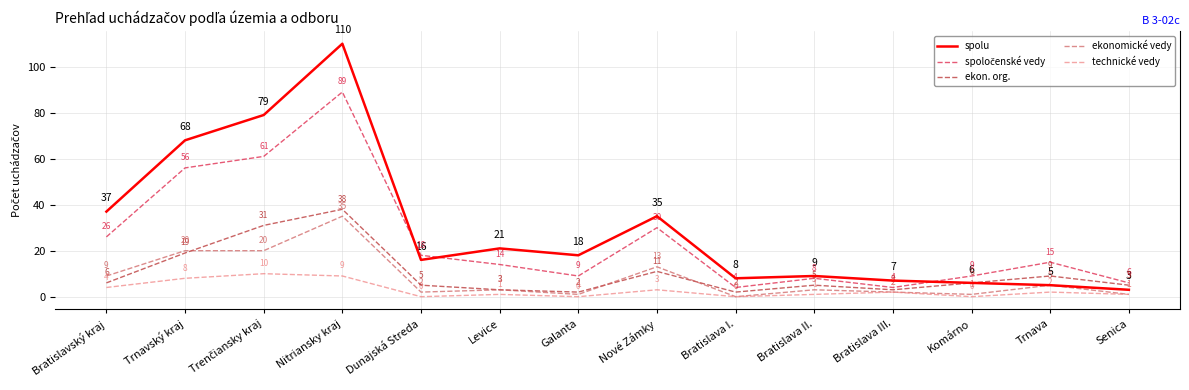

Is it true that technické vedy equals 1 at Senica?

True